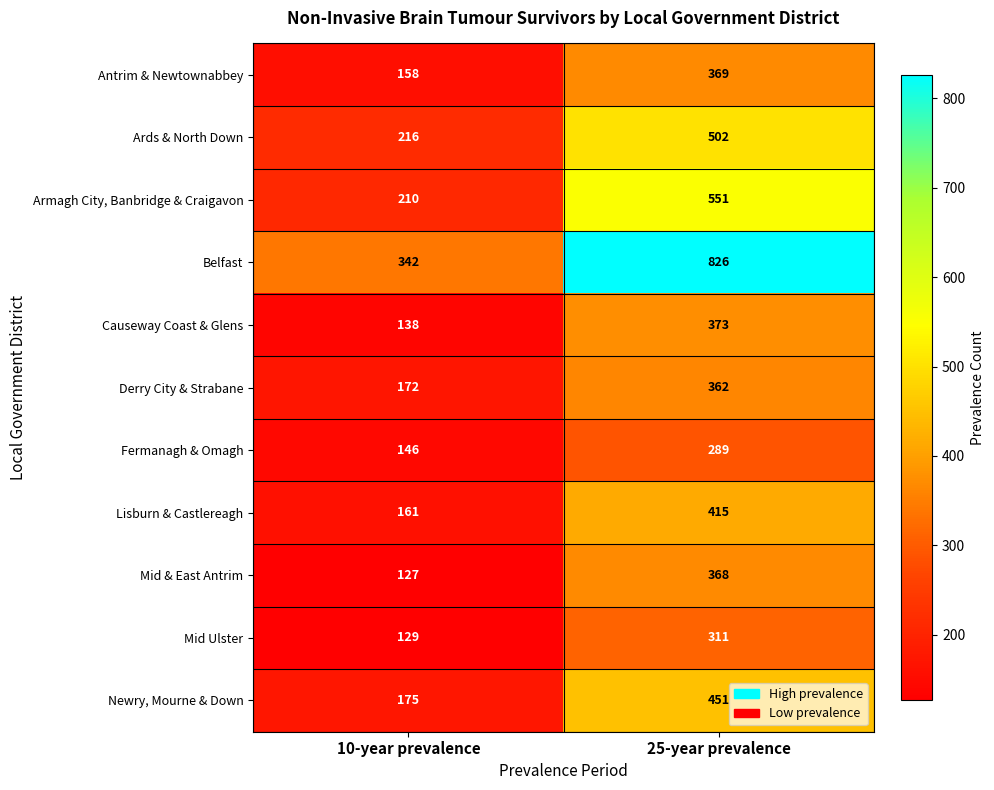

Between 10-year prevalence and 25-year prevalence, which series saw the biggest shift?

Belfast